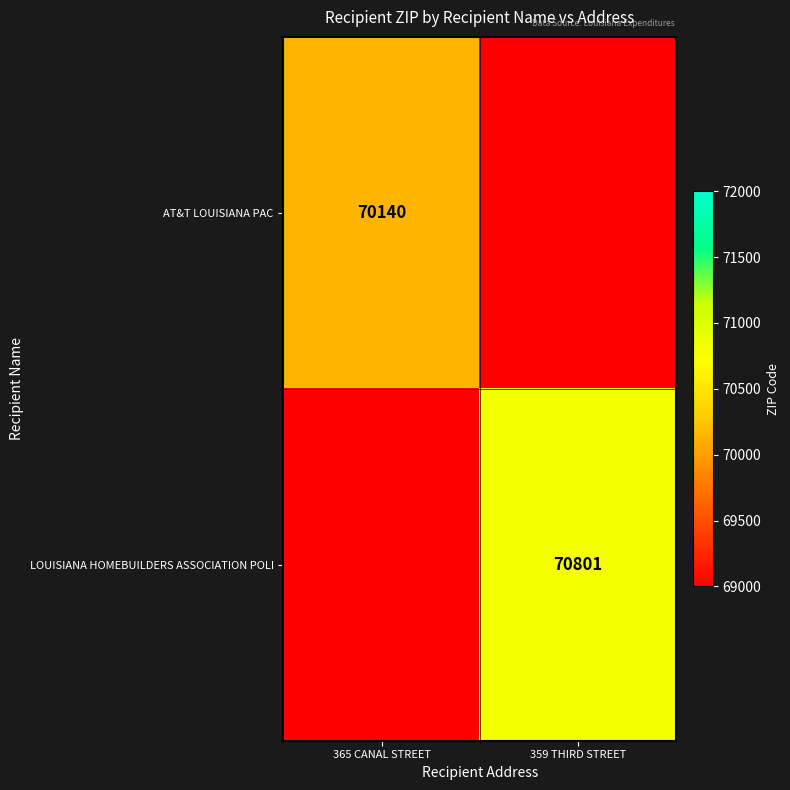

At which category is the sum across all series the highest?

359 THIRD STREET